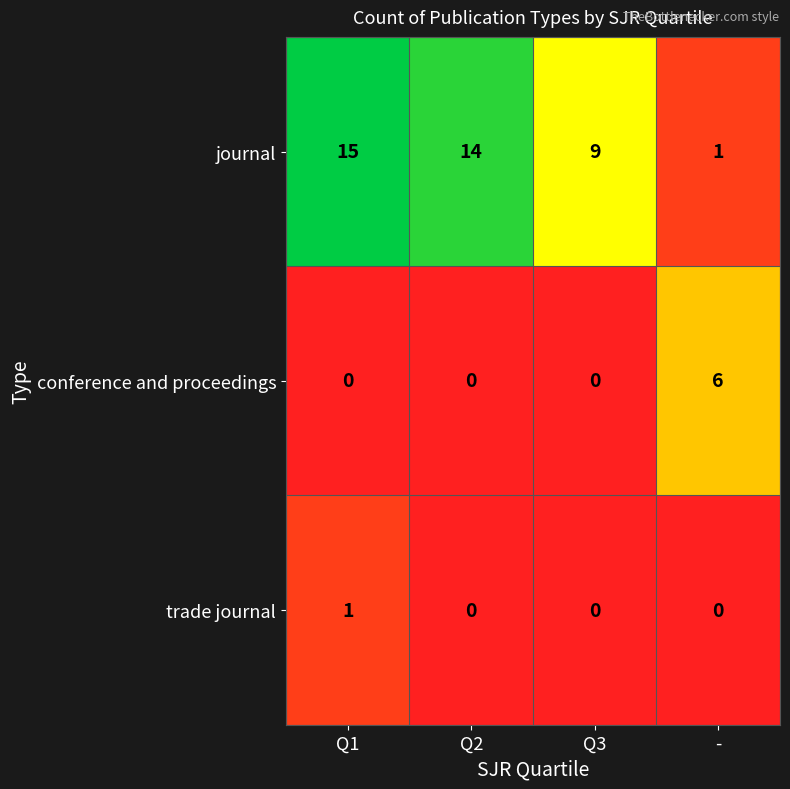

What is the spread (max minus min) of values at Q3?

9